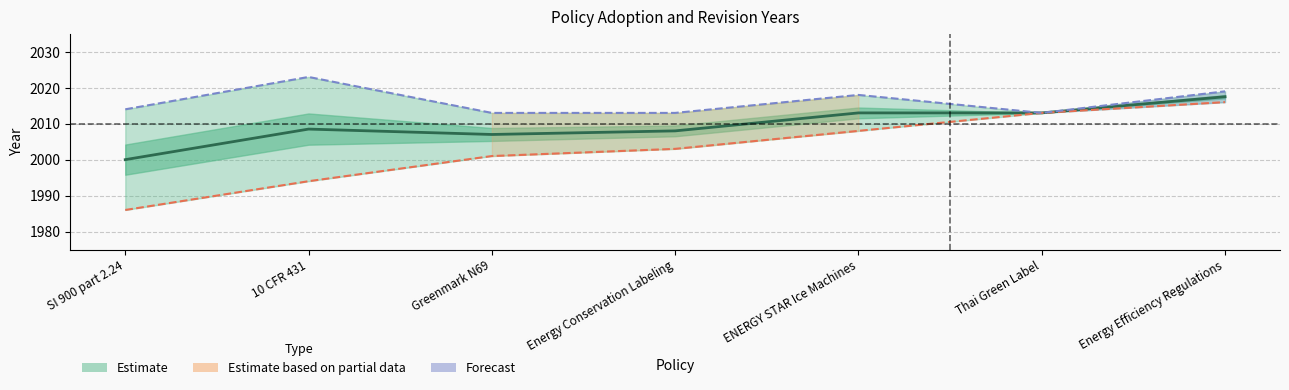

Is this an area chart (filled region under the line)?

No